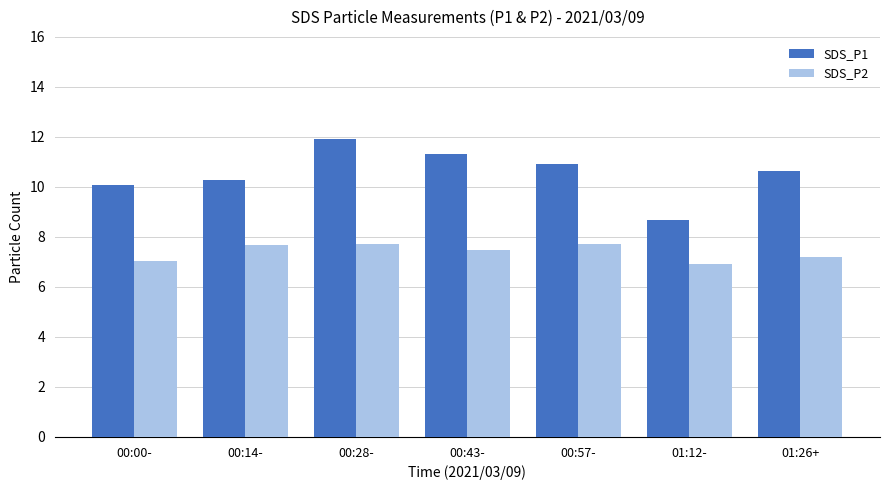

List the series in order of their peak value, highest first.

SDS_P1, SDS_P2